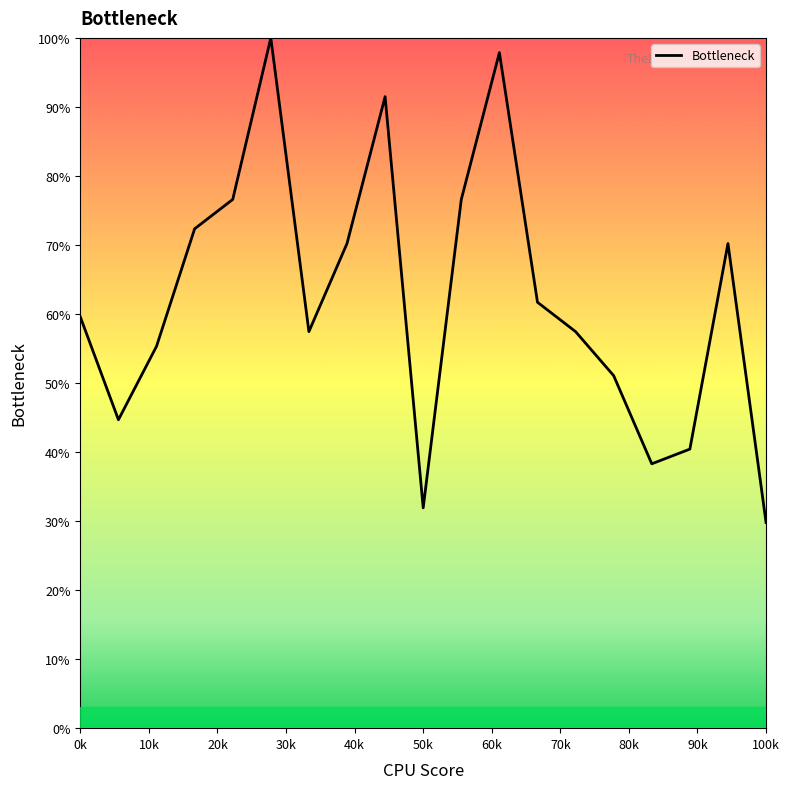

What is the difference between the maximum and minimum values?

70.2